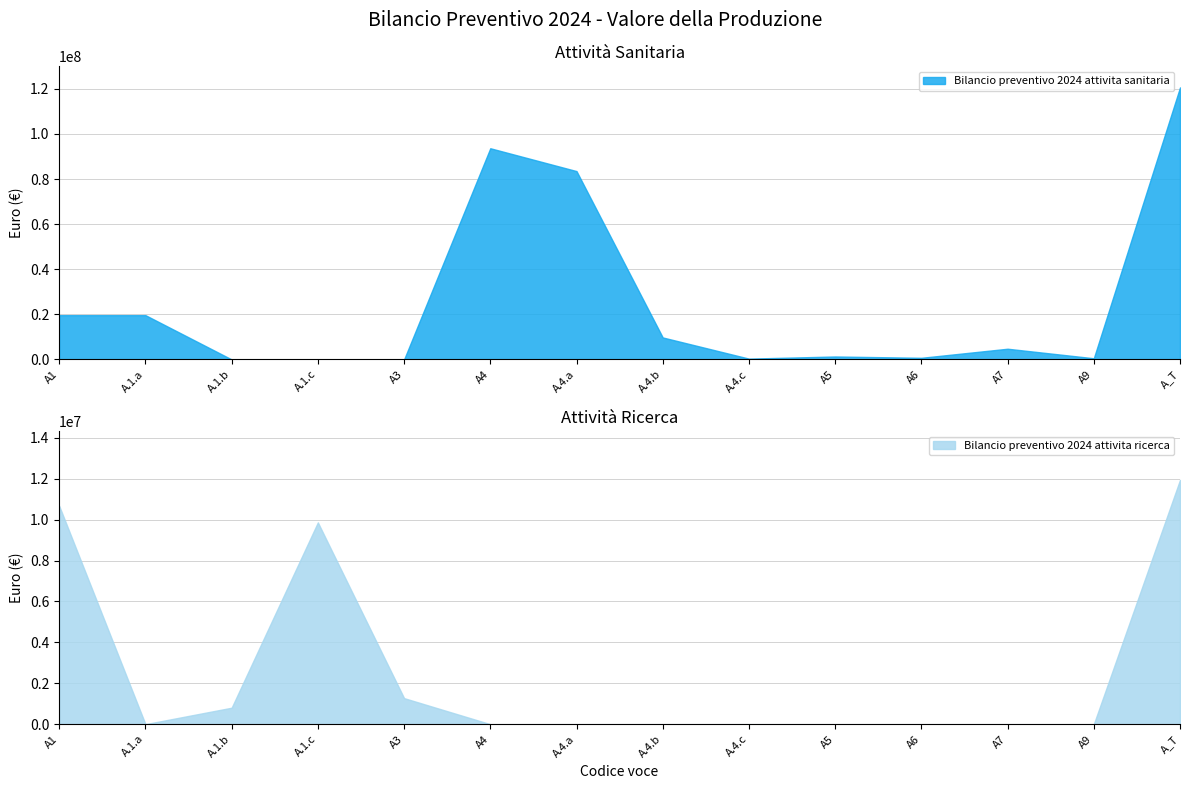

True or false: Bilancio preventivo 2024 attivita sanitaria and Bilancio preventivo 2024 attivita ricerca intersect in this chart.

True